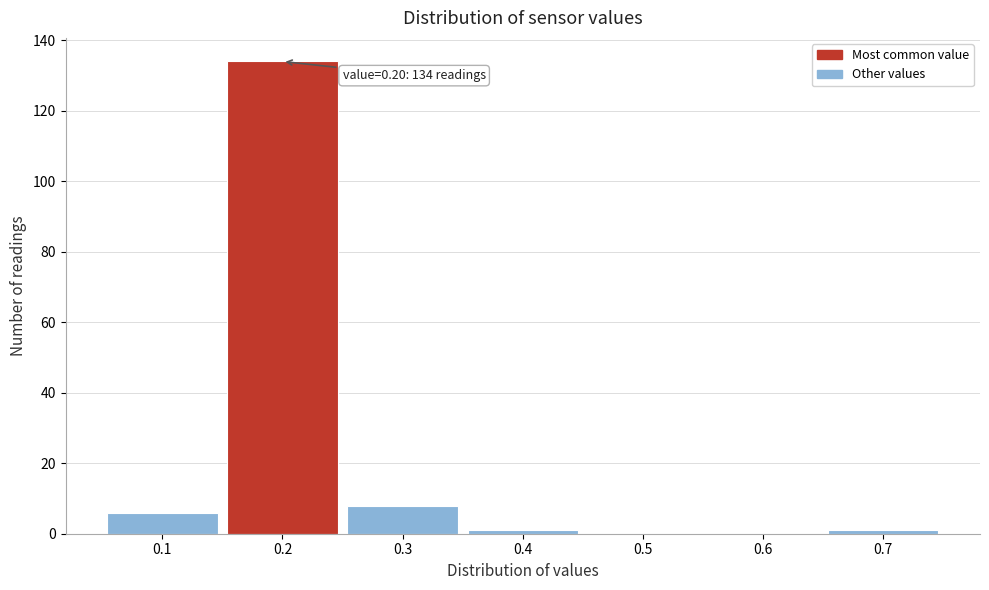

Which range on the x-axis has the tallest bar?

0.15 to 0.25